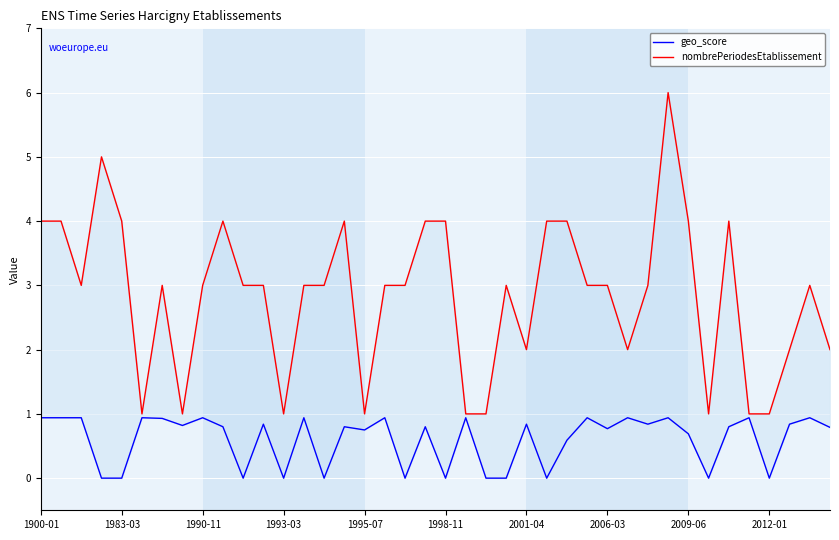

Is the value of nombrePeriodesEtablissement at 25 greater than the value of geo_score at 17?

Yes